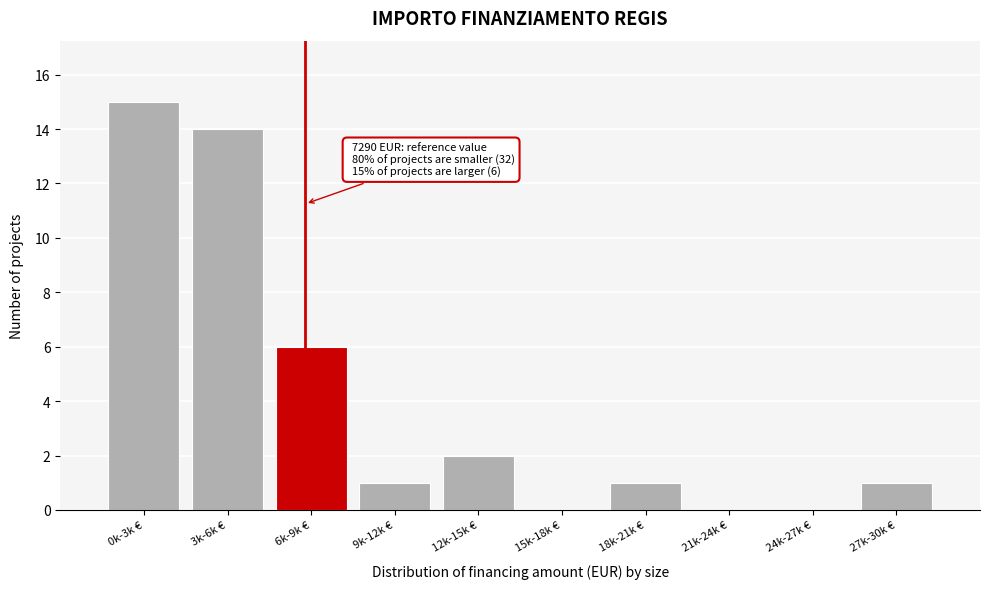

Reading left to right, transcribe all the data shown in this chart.

0k-3k €=15	3k-6k €=14	6k-9k €=6	9k-12k €=1	12k-15k €=2	15k-18k €=0	18k-21k €=1	21k-24k €=0	24k-27k €=0	27k-30k €=1